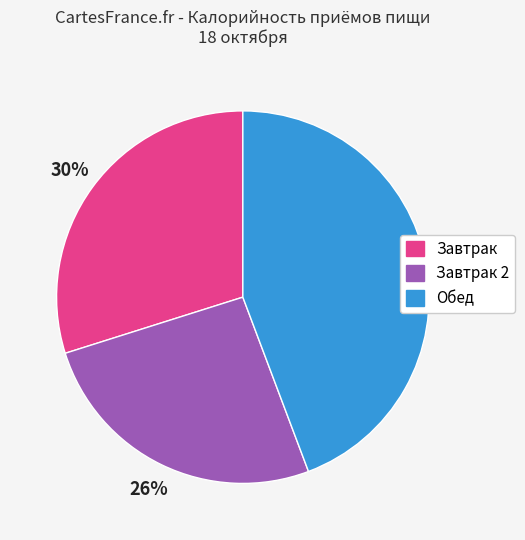

Is there any slice that represents more than half of the pie?

No